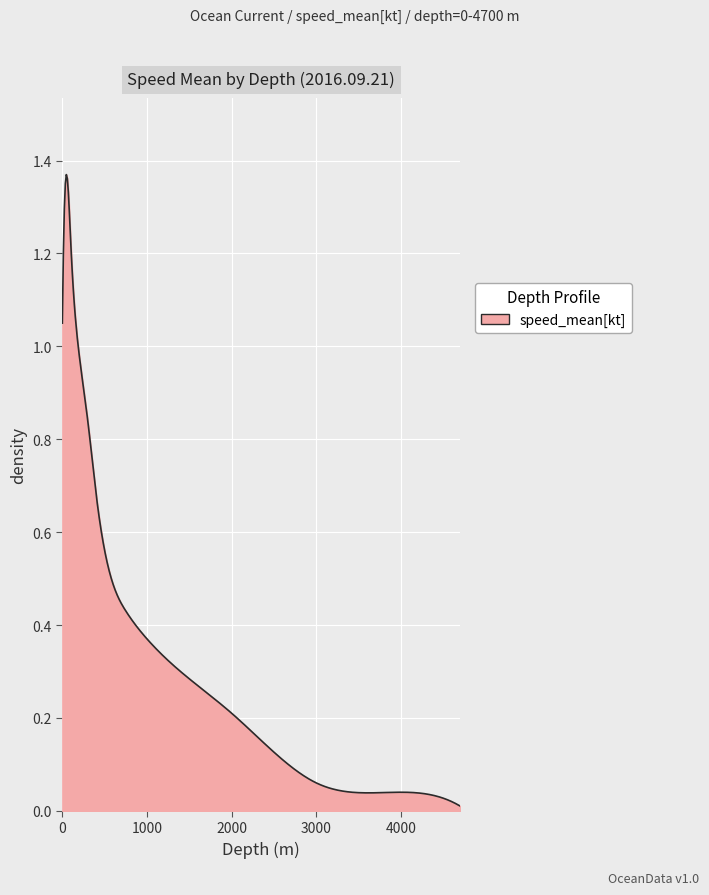

List the labels in order of value, smallest first.

4700, 4000, 3000, 2000, 1000, 750, 500, 400, 300, 200, 0, 100, 50